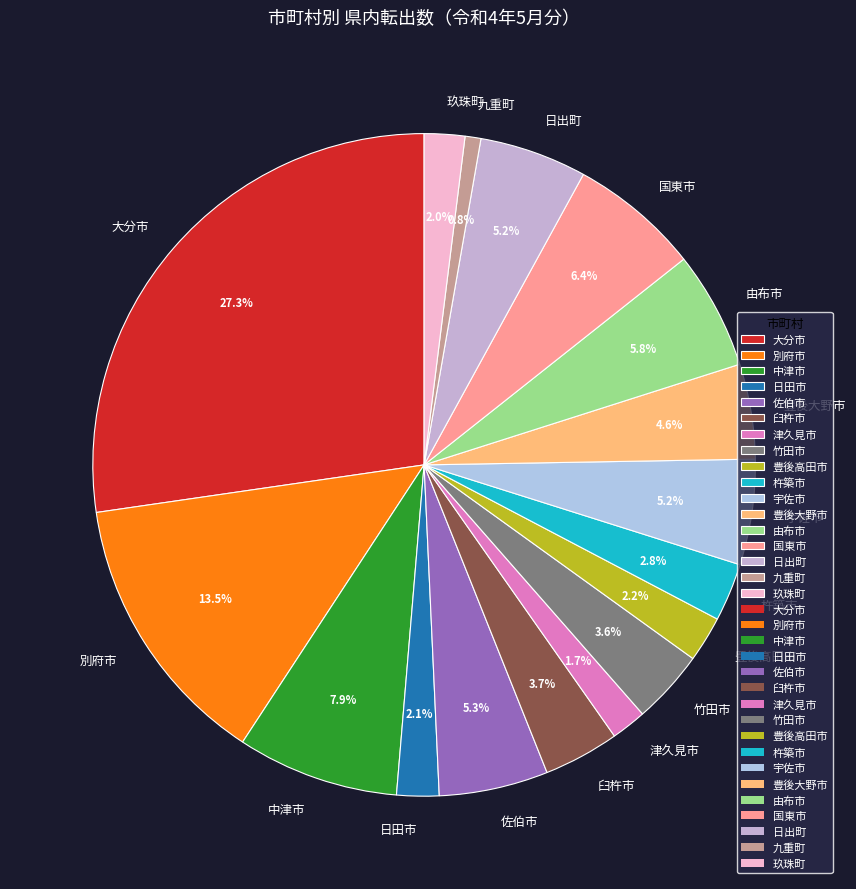

Is it true that 豊後大野市 is 13% of the pie?

False